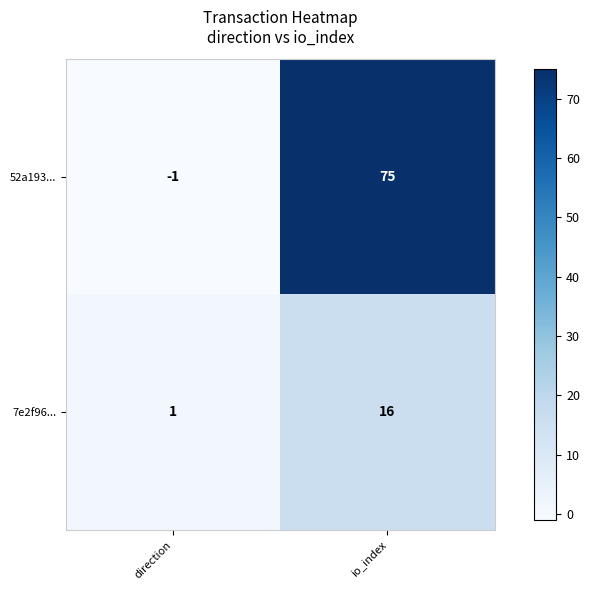

What is the average value of the 52a193... series?

37